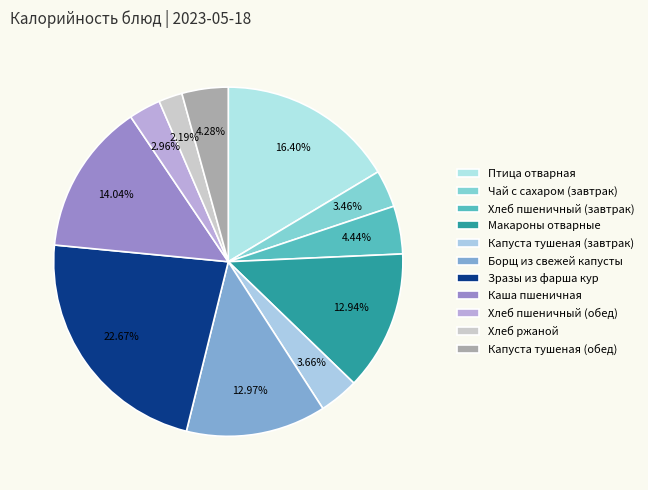

To the nearest percent, what is the difference between the Капуста тушеная (обед) and Капуста тушеная (завтрак) slice percentages?

1%